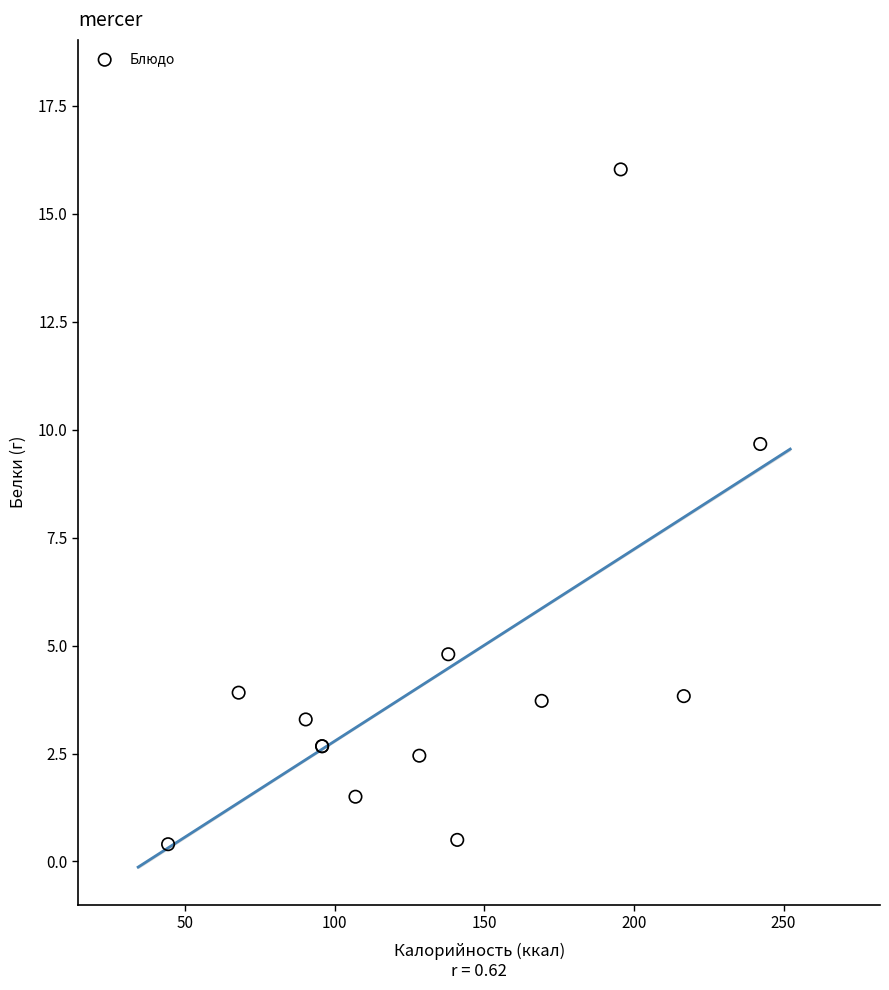

What Y value in the scatter plot is closest to 8?

9.7